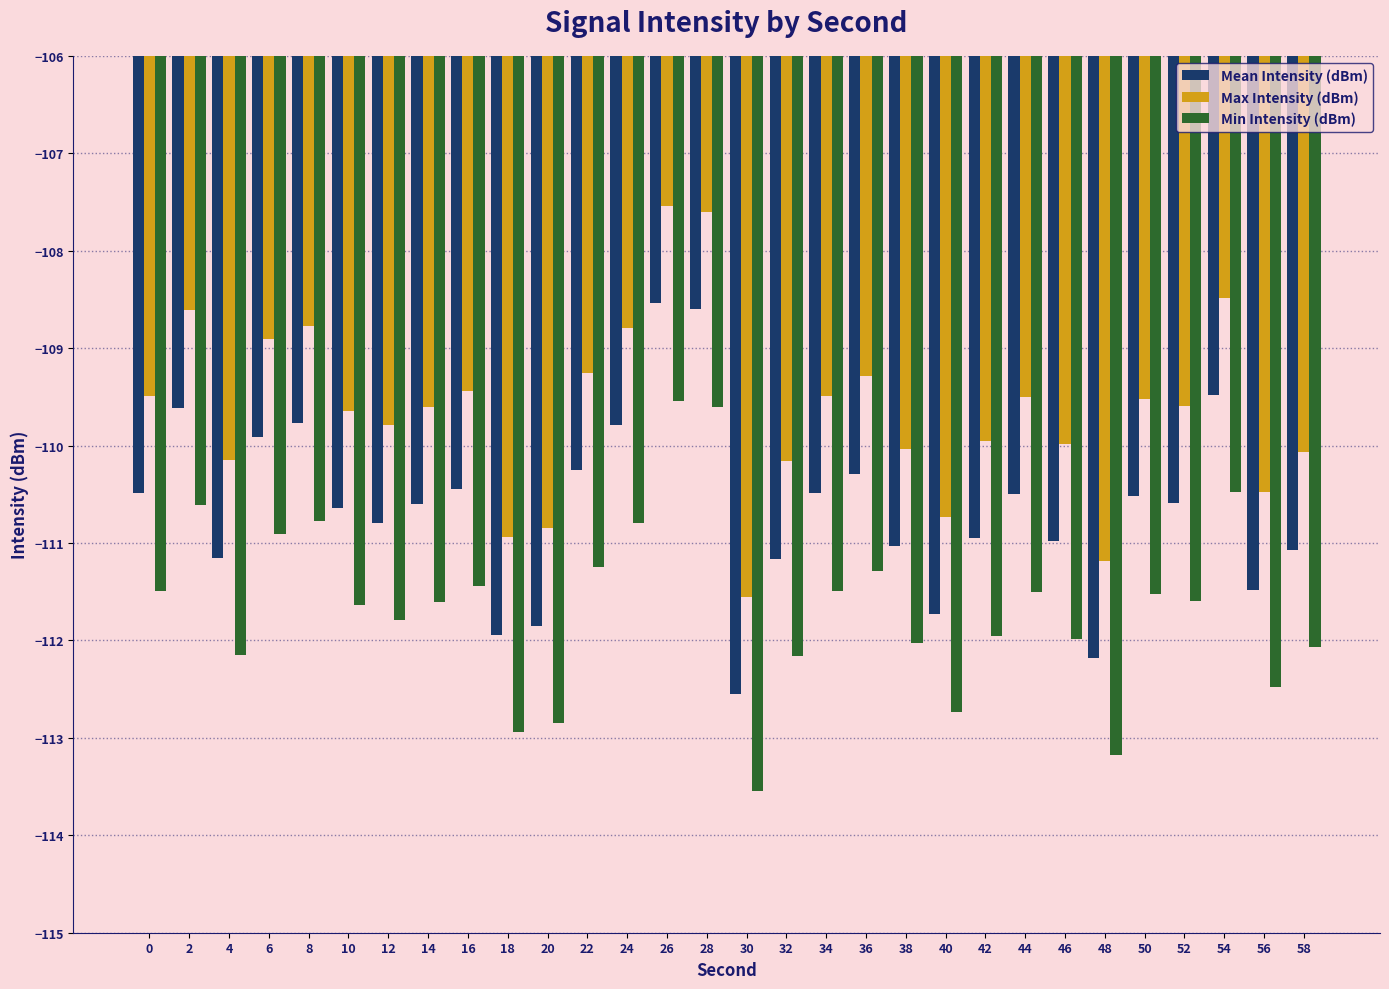

At 0, list the series in order from smallest to largest.

Min Intensity (dBm), Mean Intensity (dBm), Max Intensity (dBm)